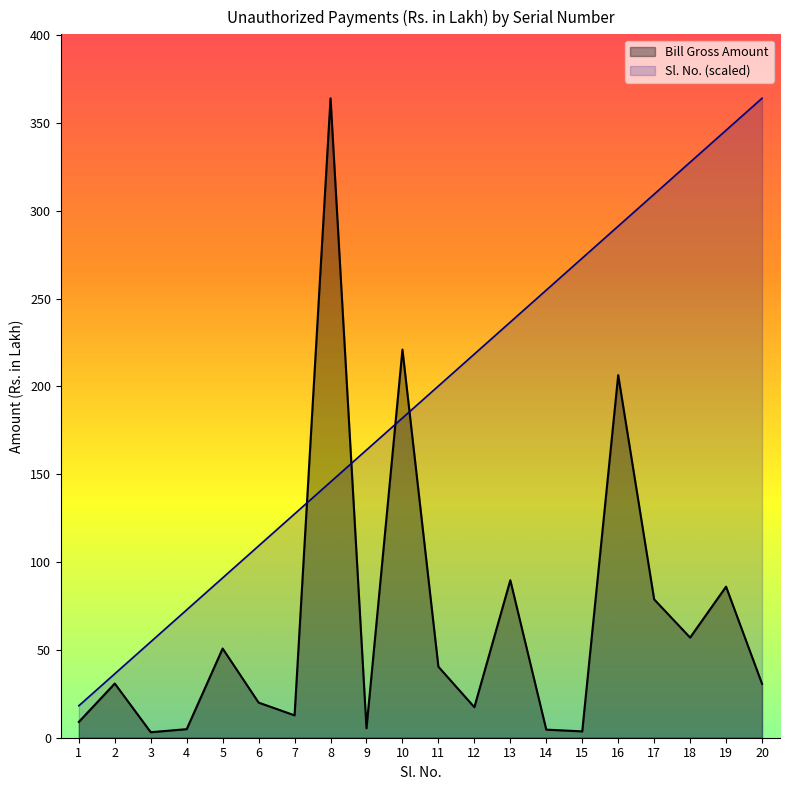

Rank the series by their maximum value, from lowest to highest.

Bill Gross Amount, Sl. No.